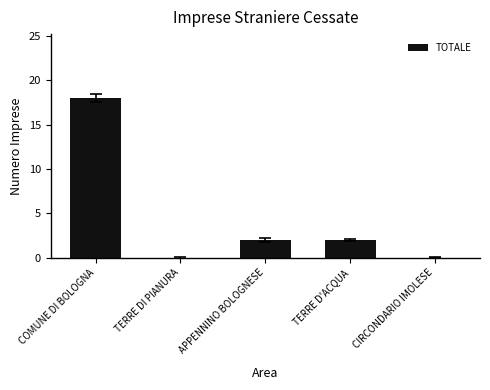

True or false: the data shows -7 at CIRCONDARIO IMOLESE.

False